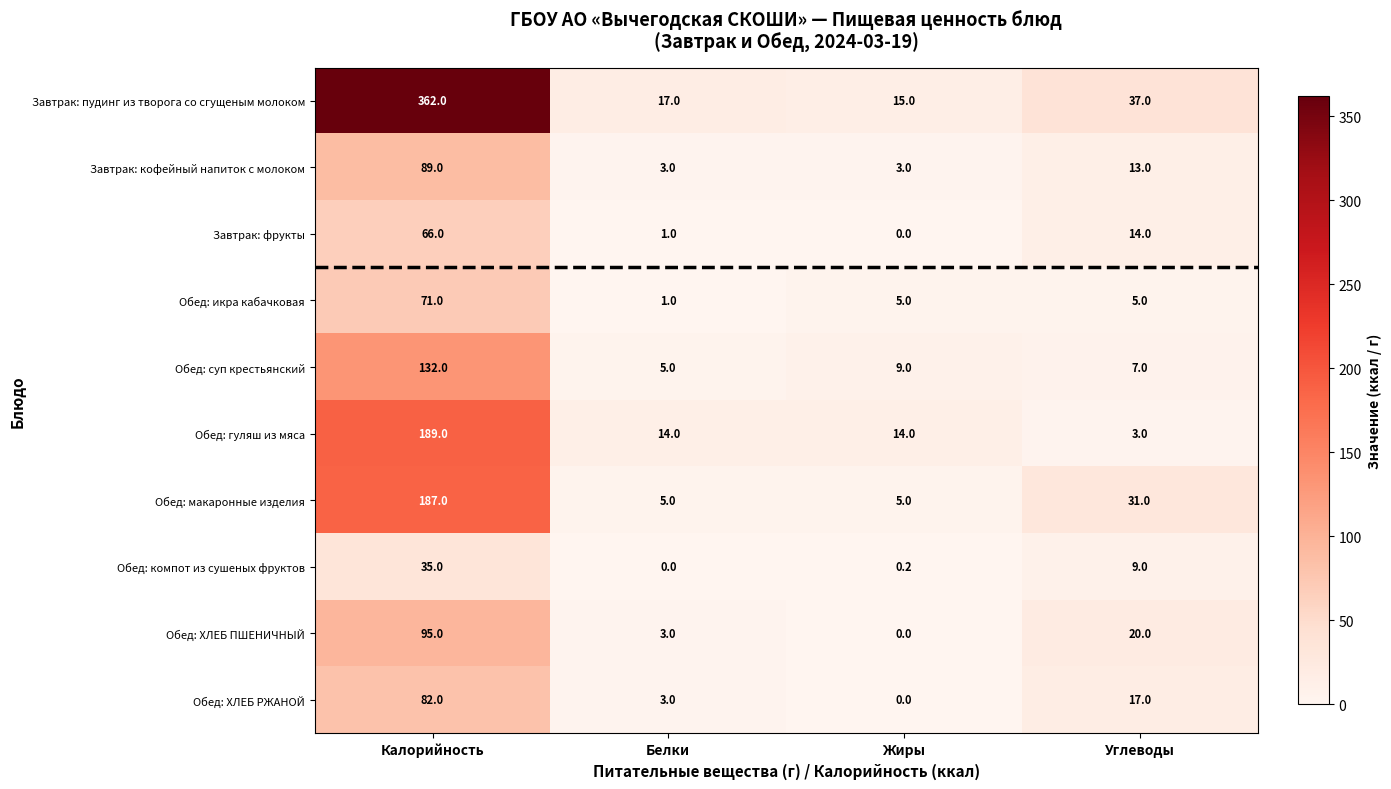

What is the spread (max minus min) of values at Калорийность?

327.0